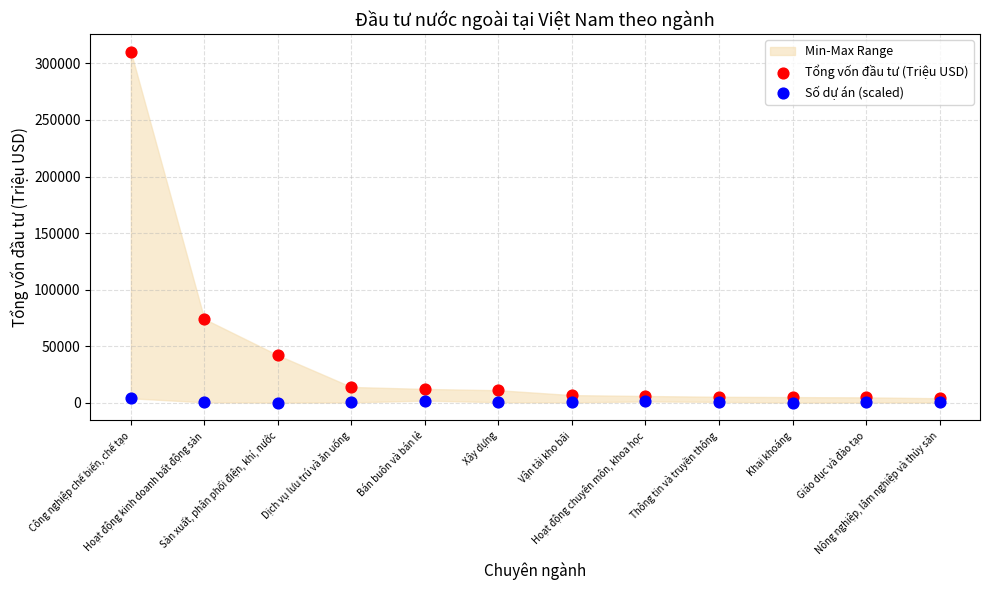

Which series contains the lowest Y value?

Số dự án (scaled)